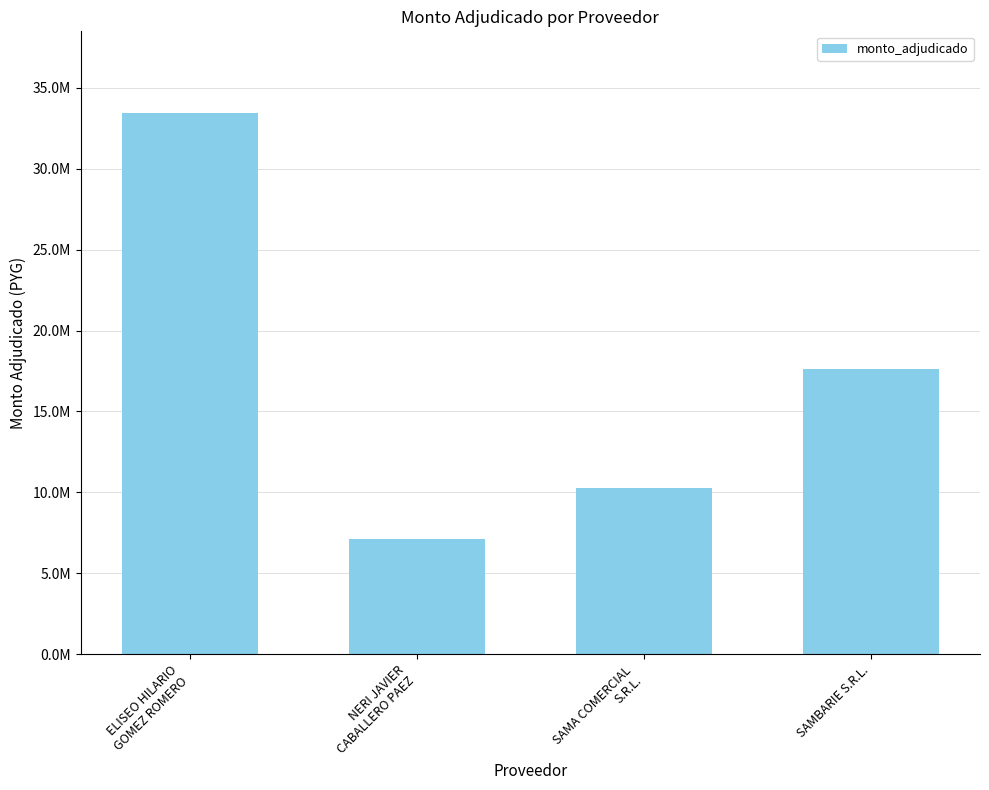

Which category has the lowest value across all series?

NERI JAVIER
CABALLERO PAEZ